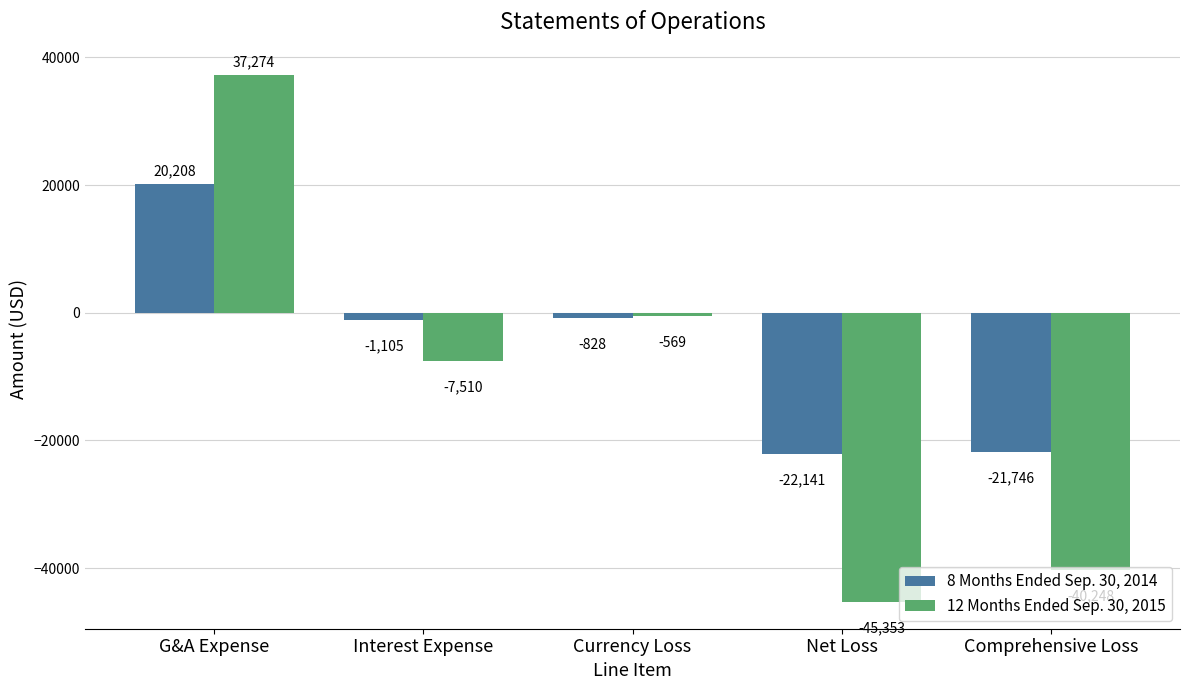

What is the total value across all series at Interest Expense?

-8615